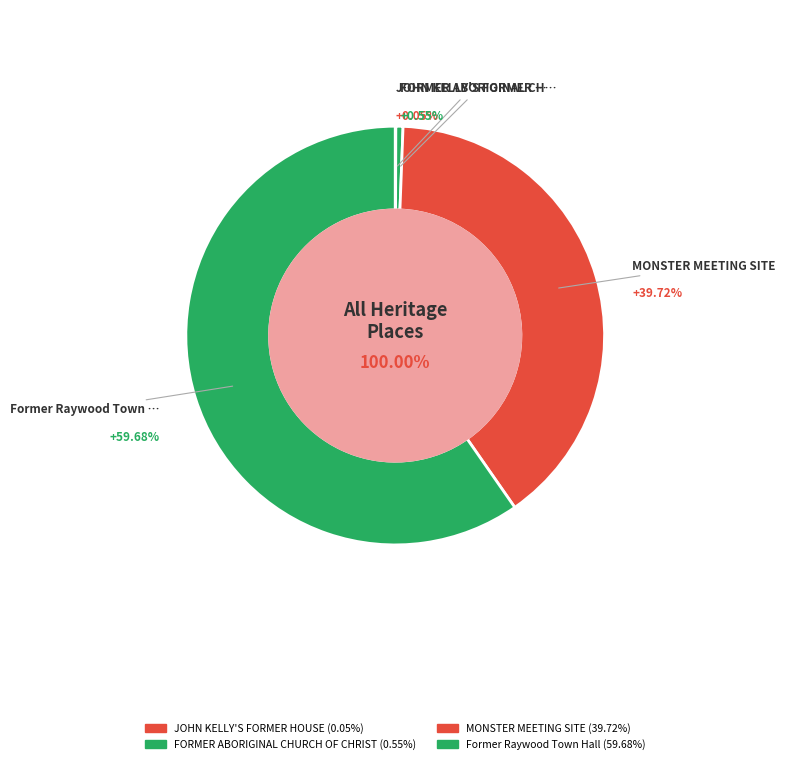

What is the total percentage of Former Raywood Town Hall and MONSTER MEETING SITE?

99.4%